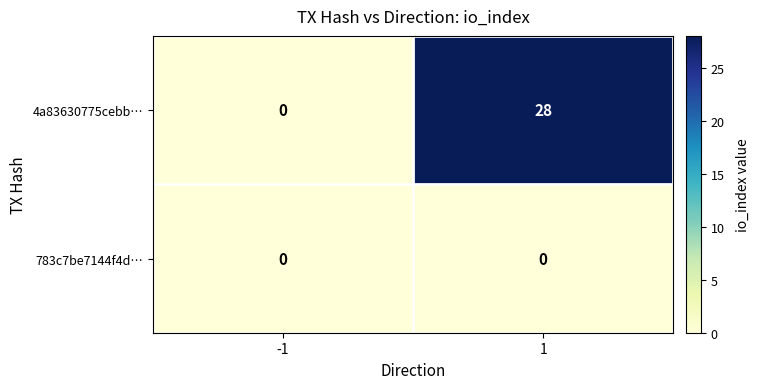

List the series in order of their overall mean, lowest first.

783c7be7144f4d…, 4a83630775cebb…